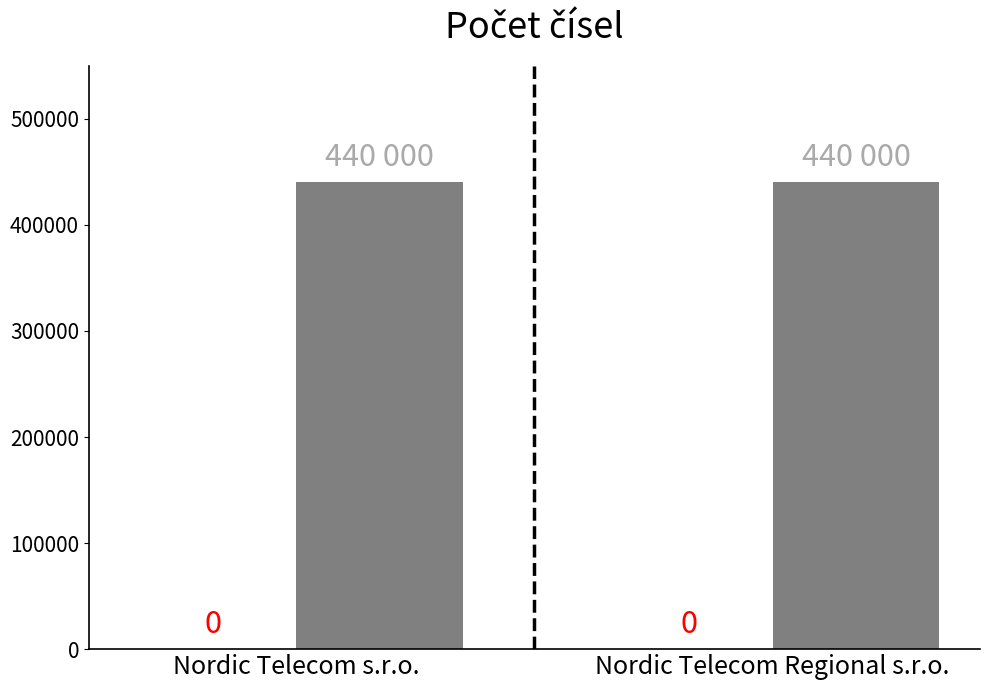

Which series changed the most between Nordic Telecom s.r.o. and Nordic Telecom Regional s.r.o.?

0 series